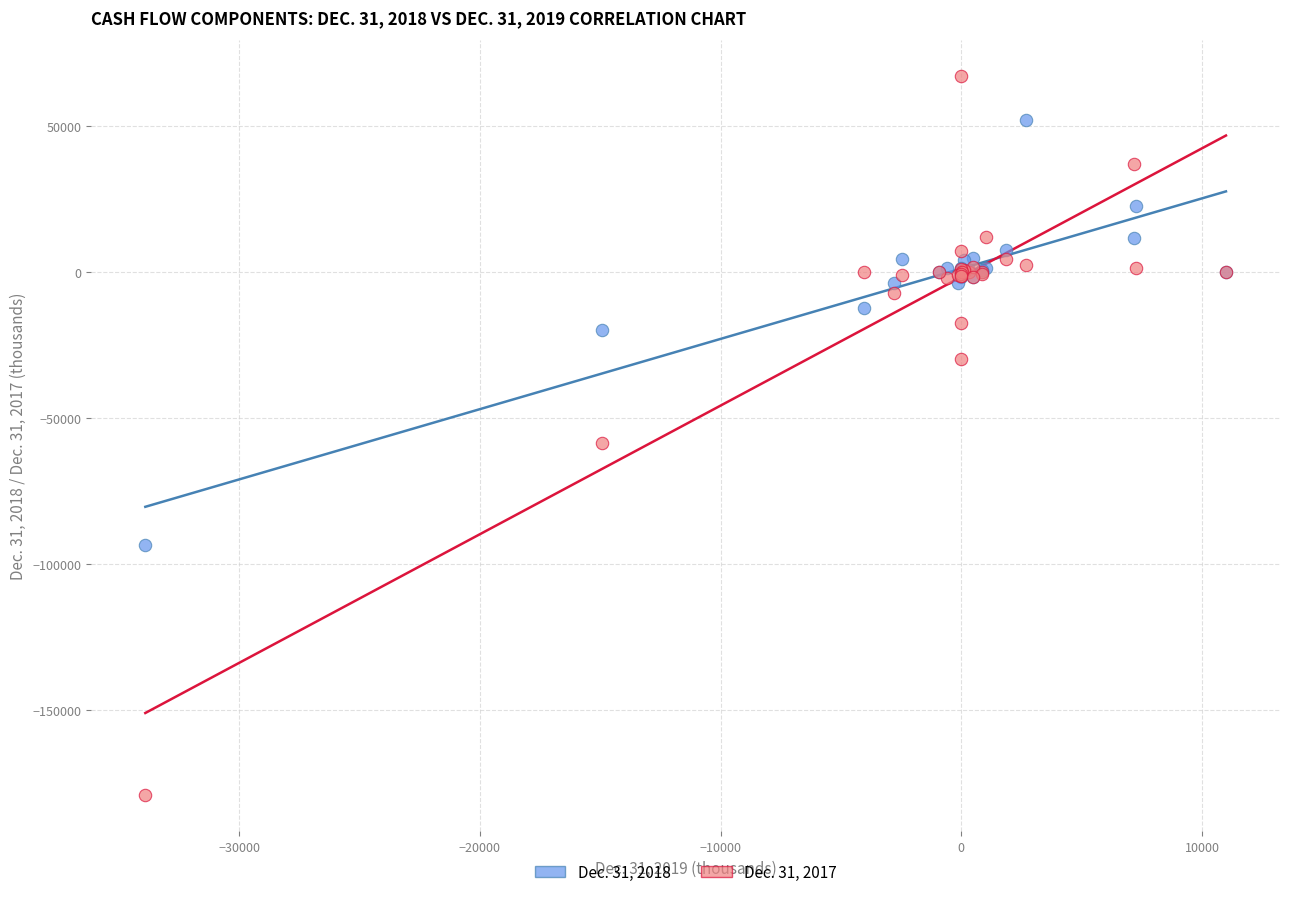

What is the X range (max minus min) for the scatter plot?

44902